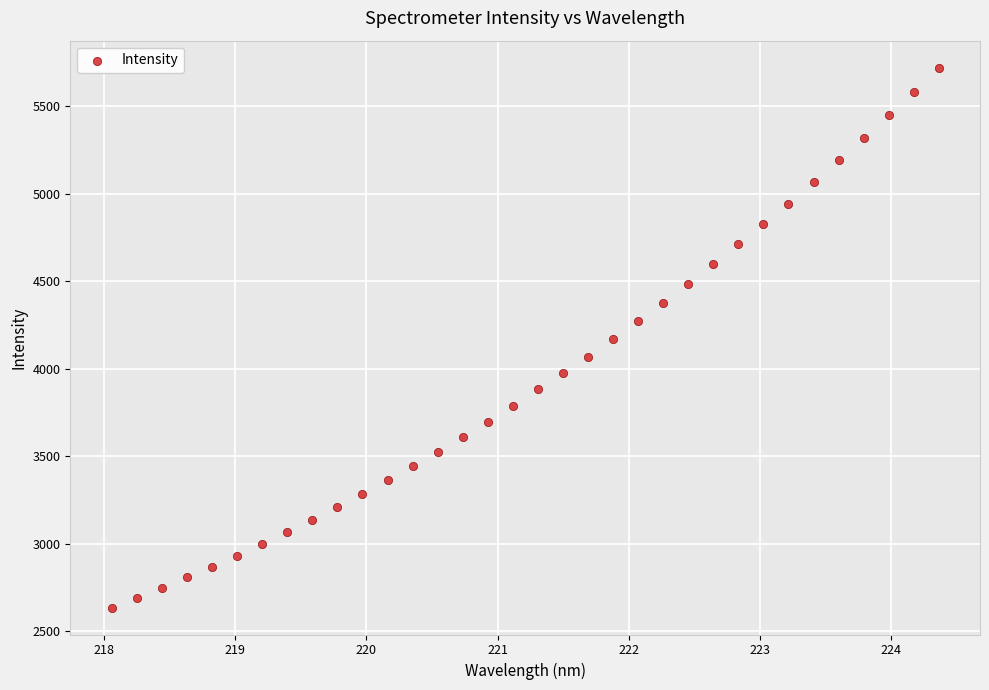

What is the range of X values (max minus min)?

6.3